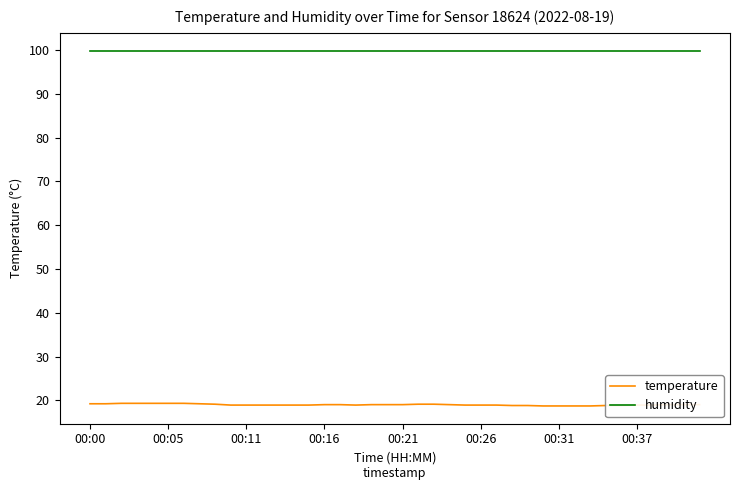

Which series has the largest total across all categories?

humidity